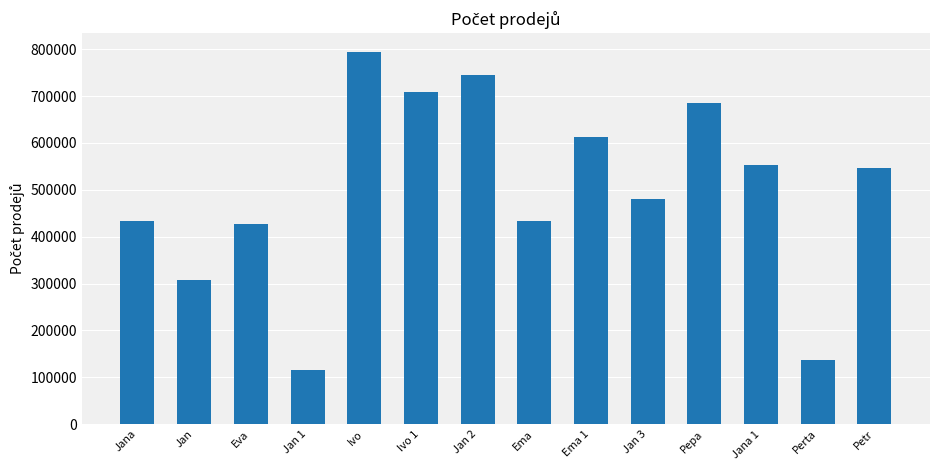

Which label corresponds to the largest value in the chart?

Ivo